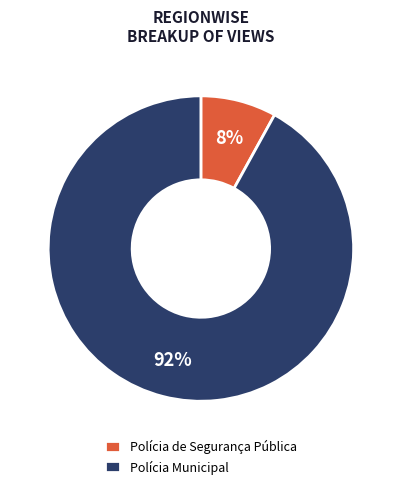

True or false: Polícia Municipal accounts for 92% of the total.

True